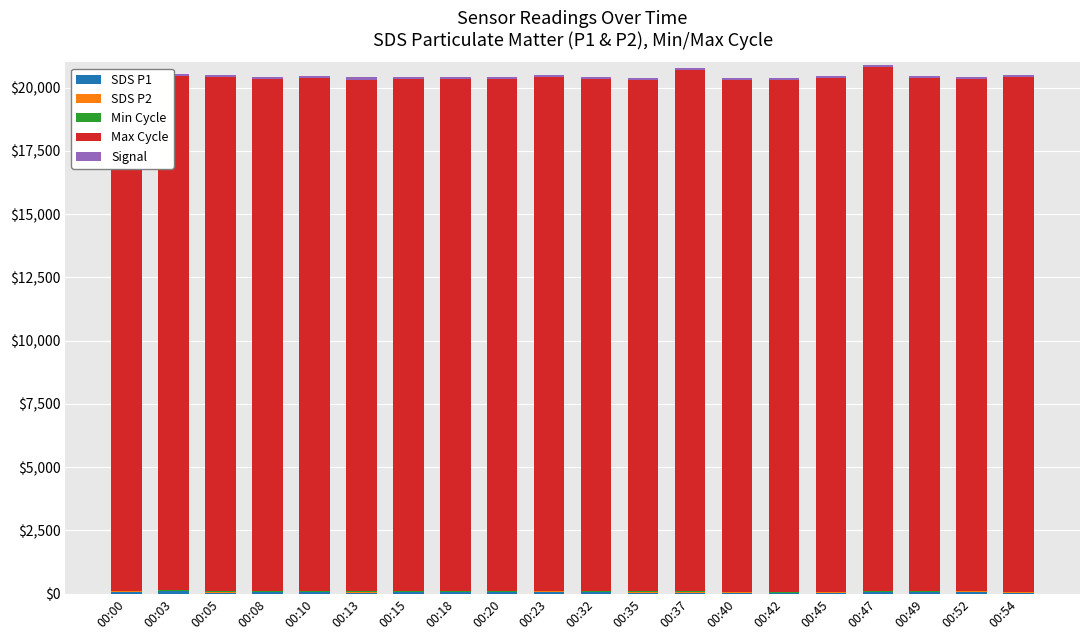

What is the highest value of the SDS P2 series?

20.4